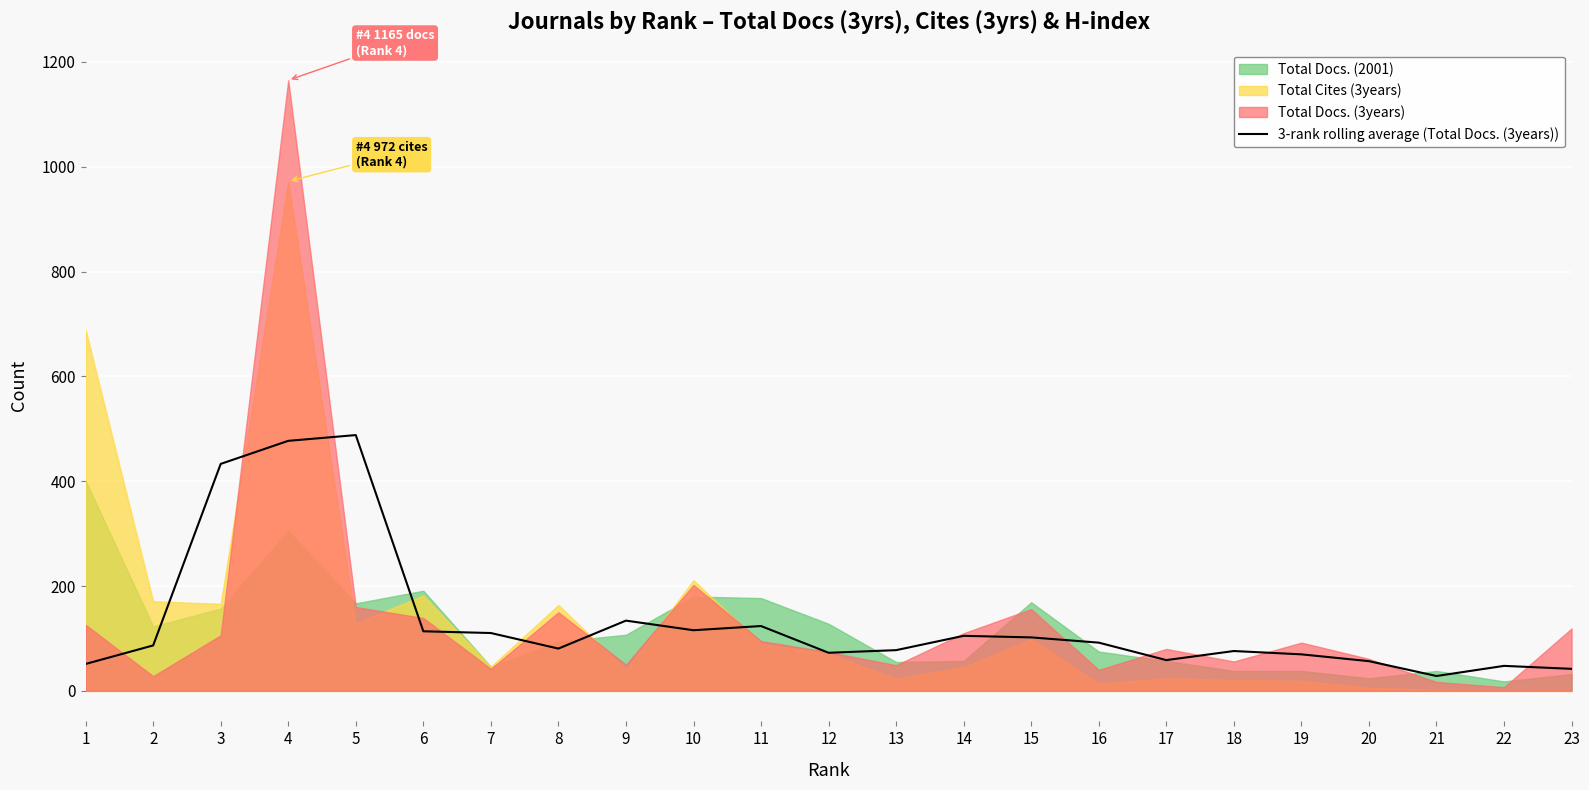

What is the maximum value for 3-rank rolling average (Total Docs. (3years))?

488.0